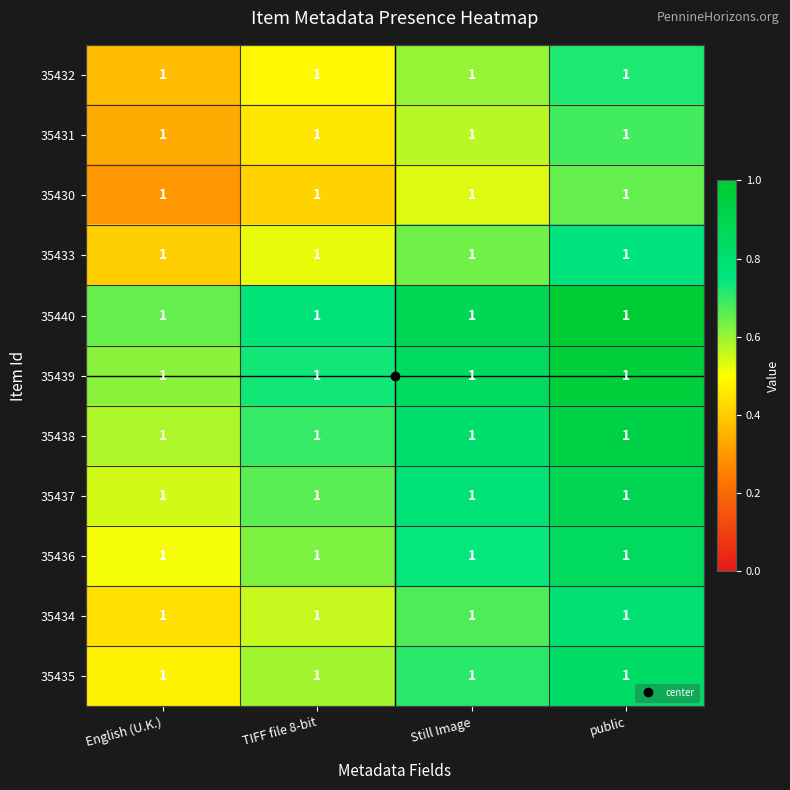

At Still Image, list the series in order from largest to smallest.

35440, 35439, 35438, 35437, 35436, 35435, 35434, 35433, 35432, 35431, 35430